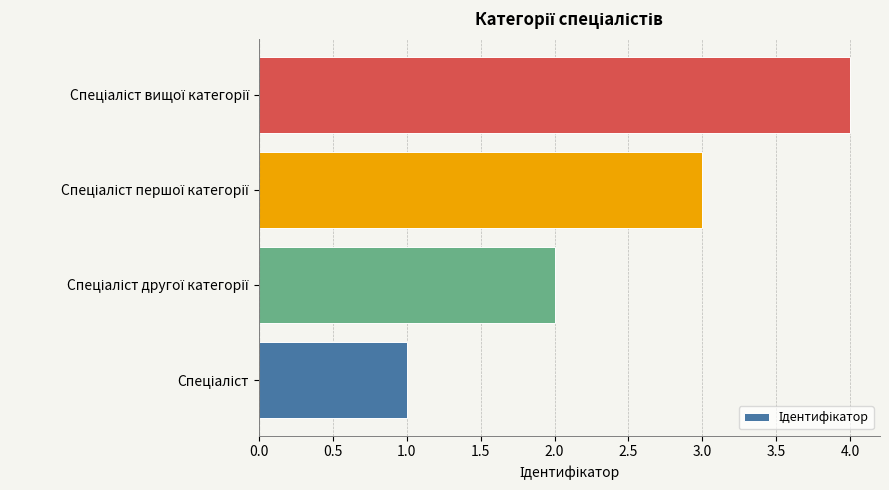

What is the difference between the maximum and minimum values?

3